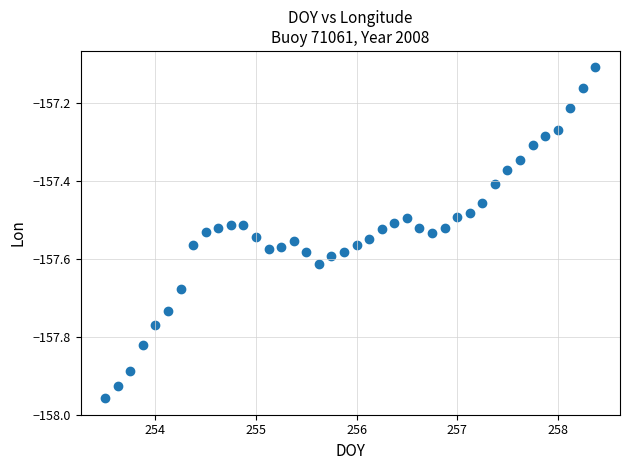

What Y value in the scatter plot is closest to -157?

-157.1